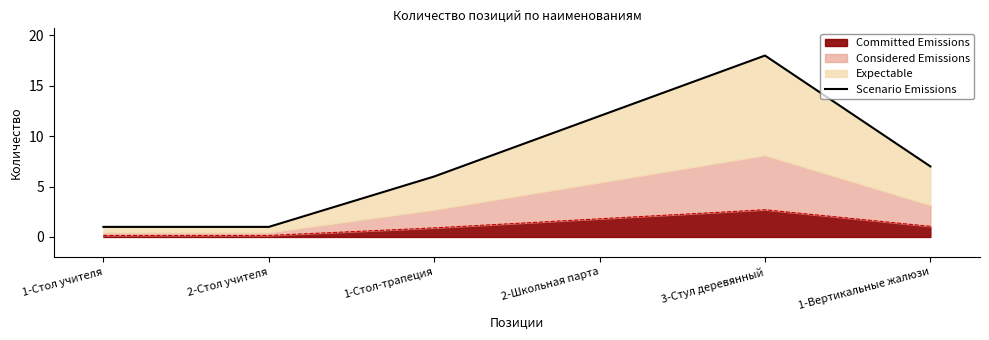

List the labels in order of value, smallest first.

1-Стол учителя, 2-Стол учителя, 1-Стол-трапеция, 1-Вертикальные жалюзи, 2-Школьная парта, 3-Стул деревянный